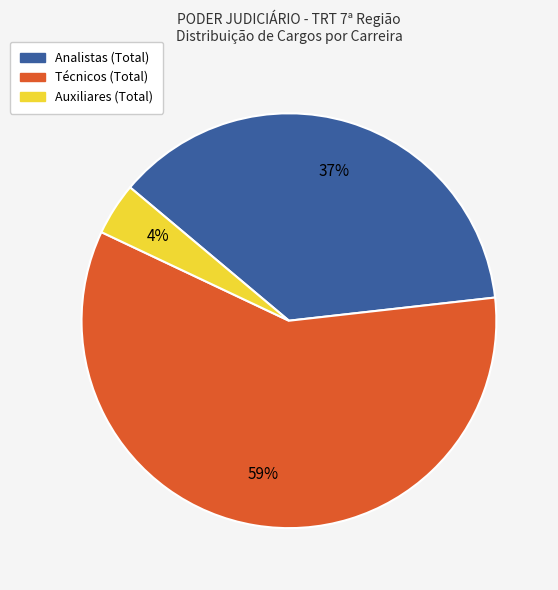

To the nearest percent, what is the average slice percentage?

33%